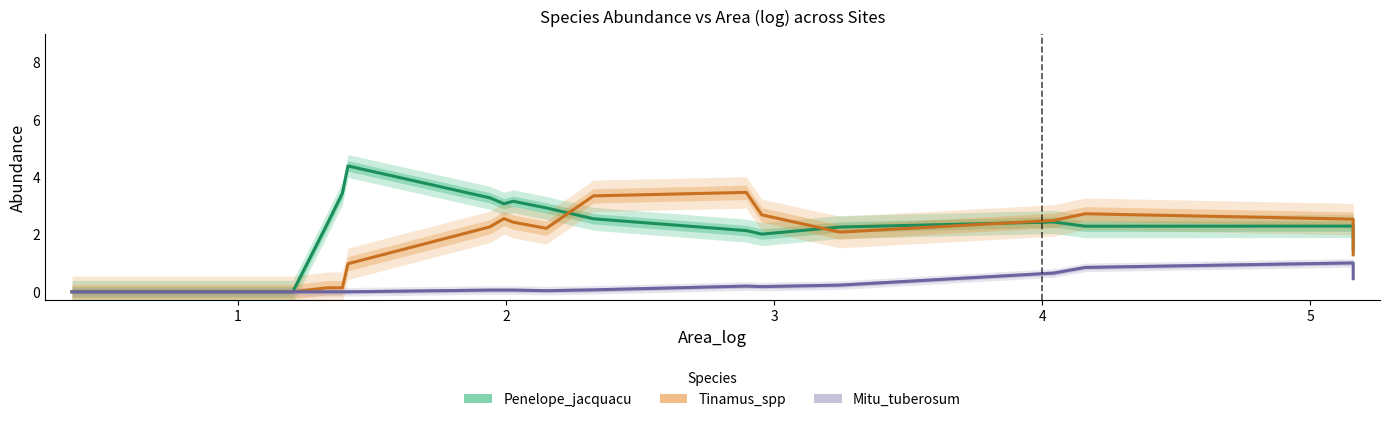

At which category is the sum across all series the highest?

67